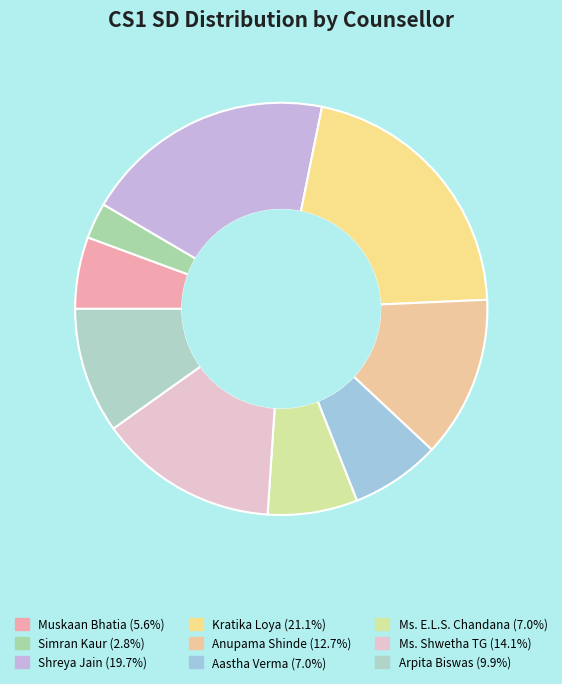

What percentage is the Shreya Jain slice, to the nearest percent?

20%